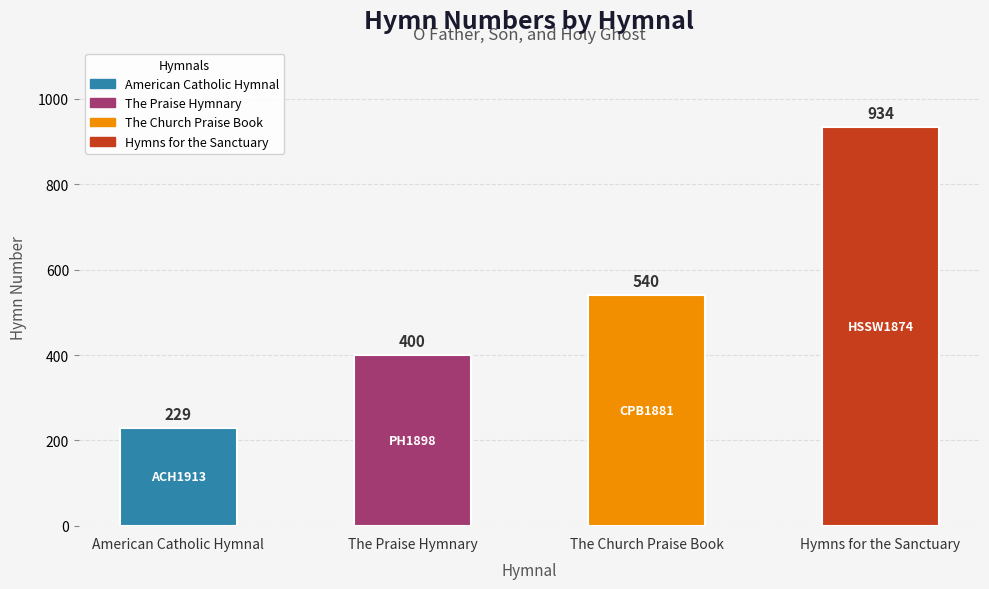

Are the bars horizontal?

No